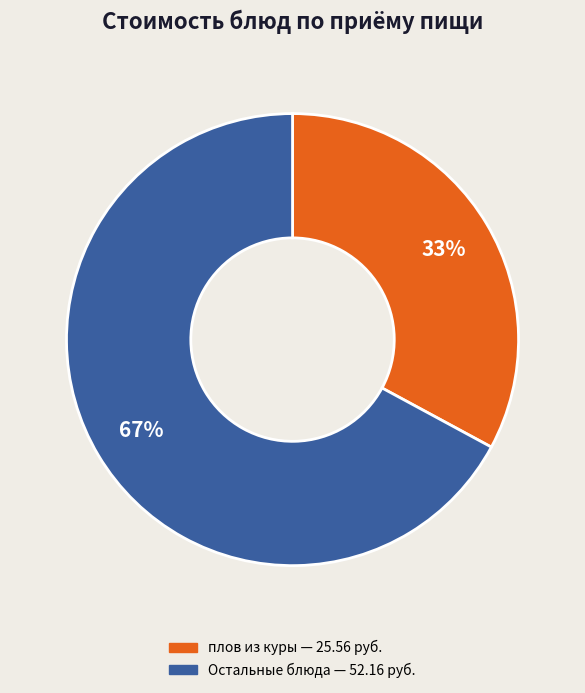

To the nearest percent, what is the average slice percentage?

50%